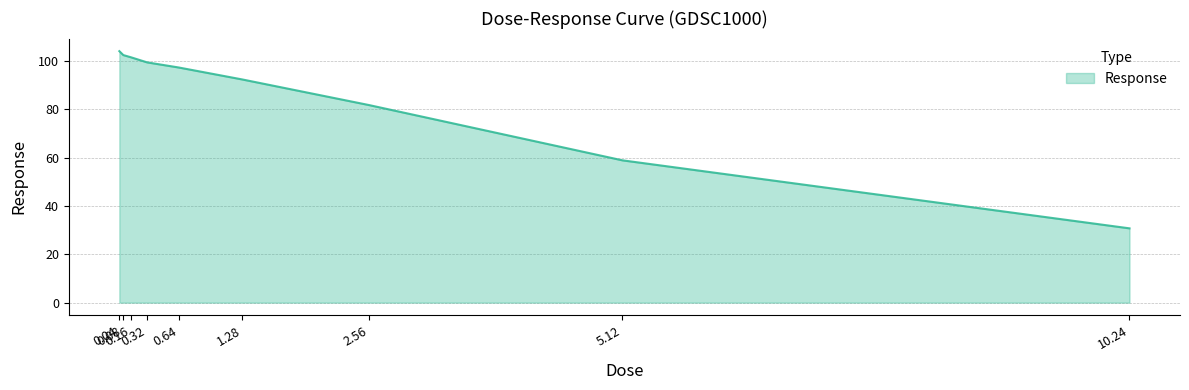

What is the change in value from 0.64 to 5.12?

-38.4